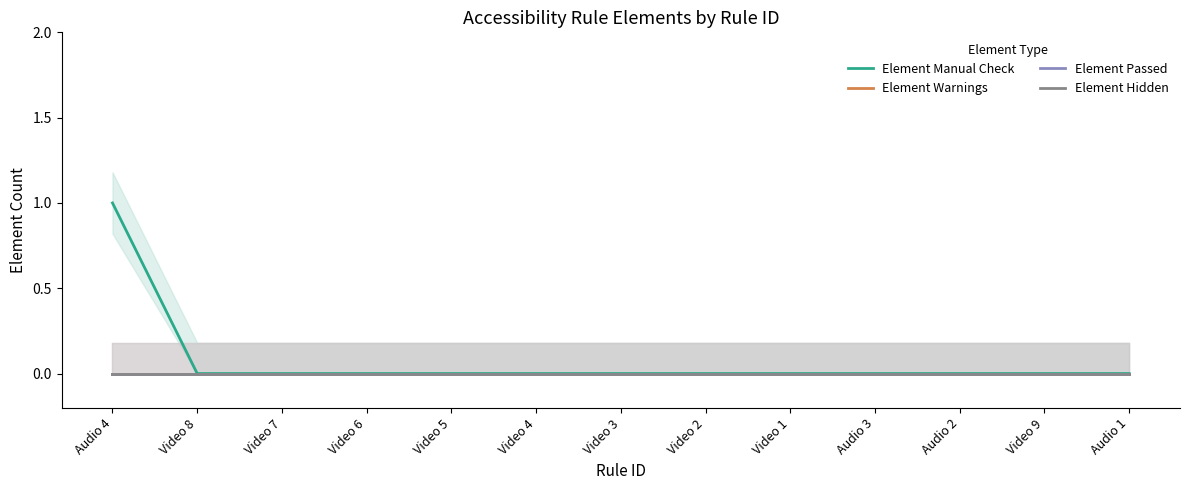

Reading right to left, extract all data points from this chart.

Element Manual Check: 0	0	0	0	0	0	0	0	0	0	0	0	1
Element Warnings: 0	0	0	0	0	0	0	0	0	0	0	0	0
Element Passed: 0	0	0	0	0	0	0	0	0	0	0	0	0
Element Hidden: 0	0	0	0	0	0	0	0	0	0	0	0	0